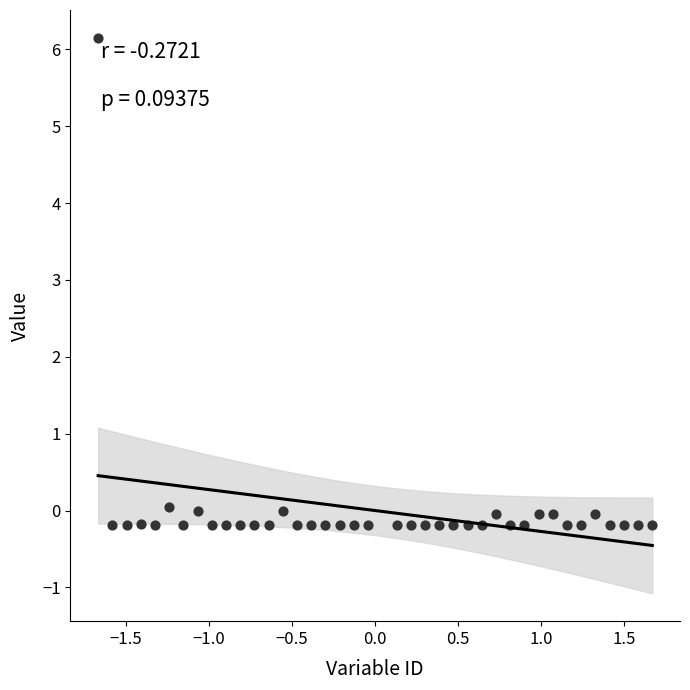

What is the range of X values (max minus min)?

3.3